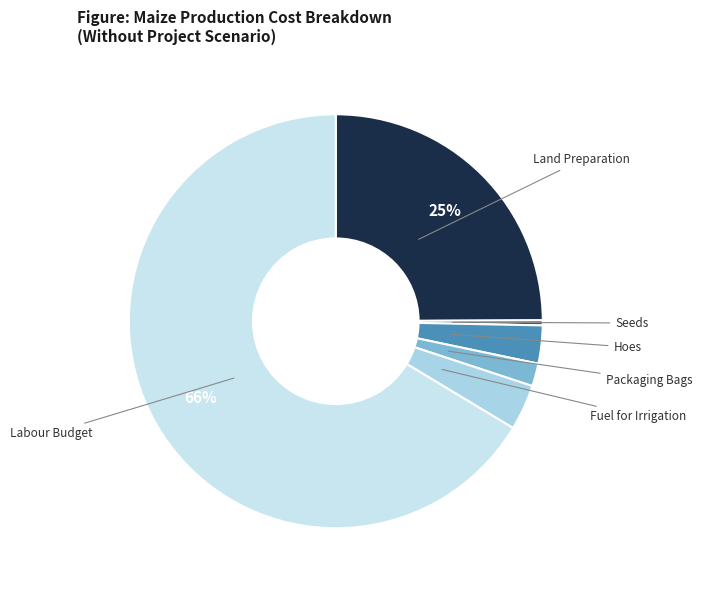

Which category accounts for the majority?

Labour Budget